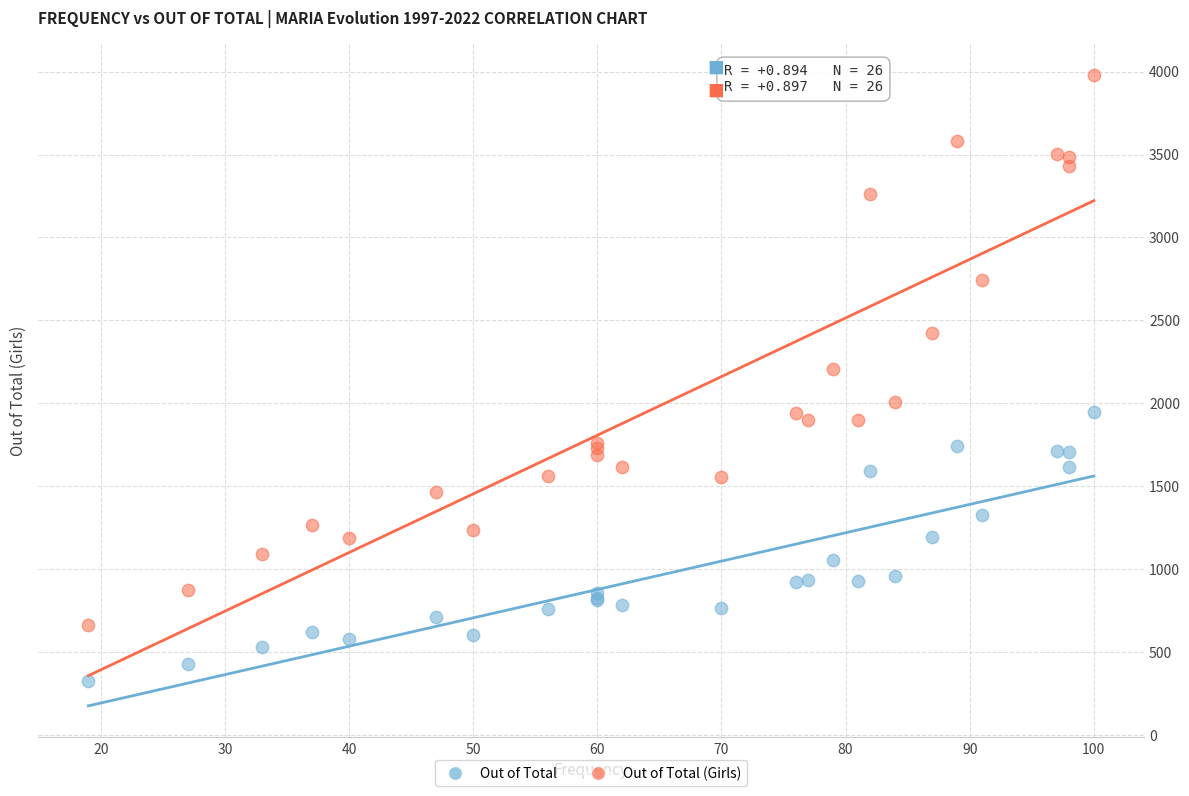

Which series has the largest Y range (max minus min)?

Out of Total (Girls)